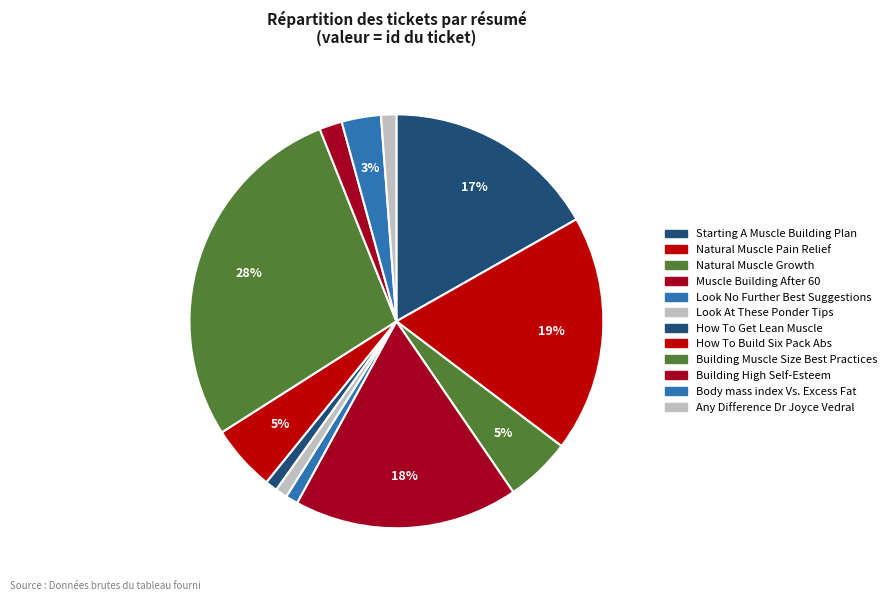

Count the number of slices in the pie.

12